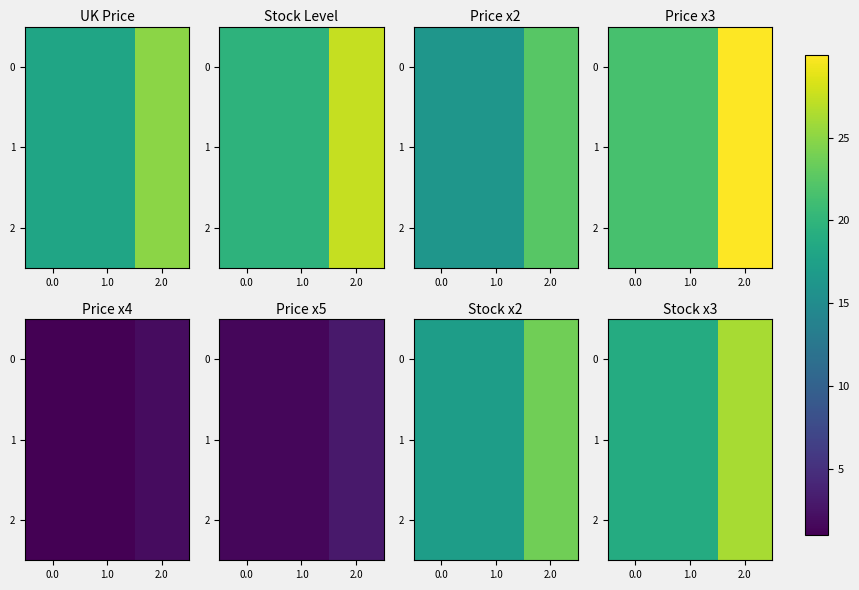

What is the difference between the maximum and second lowest values in the 2 series?

7.4